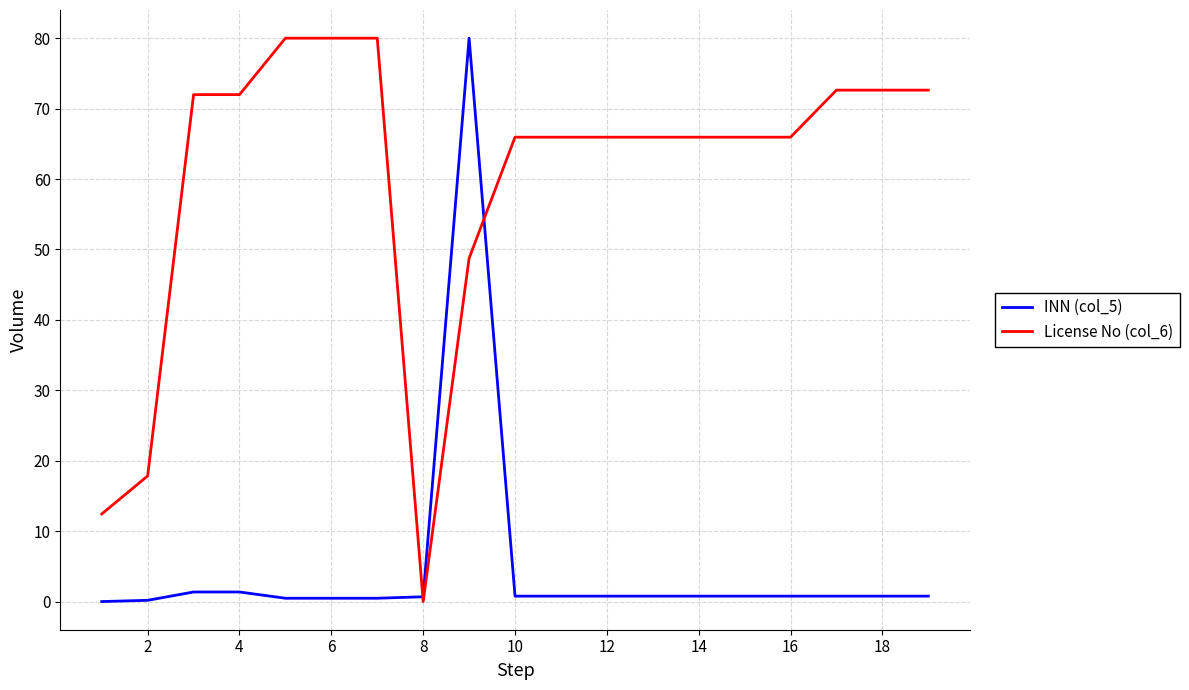

Which series has the largest total across all categories?

License No (col_6)